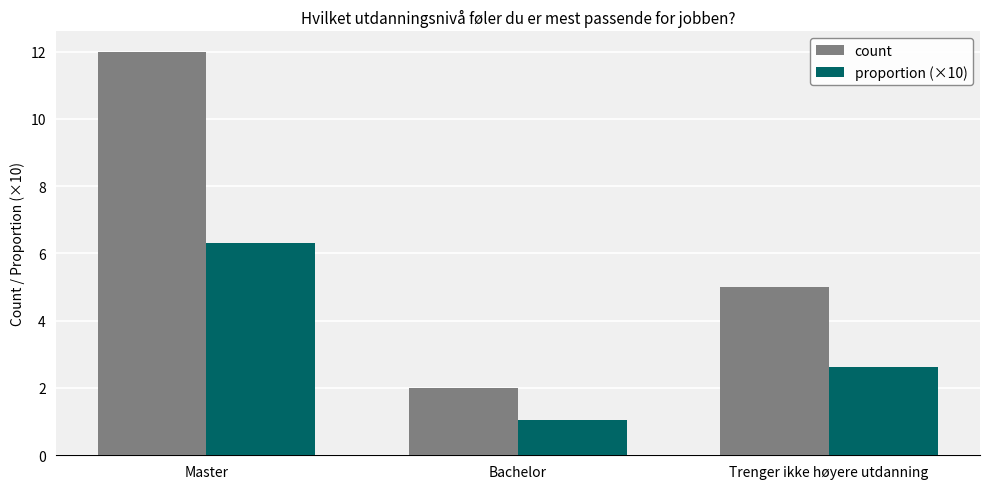

At which label does count reach its peak?

Master